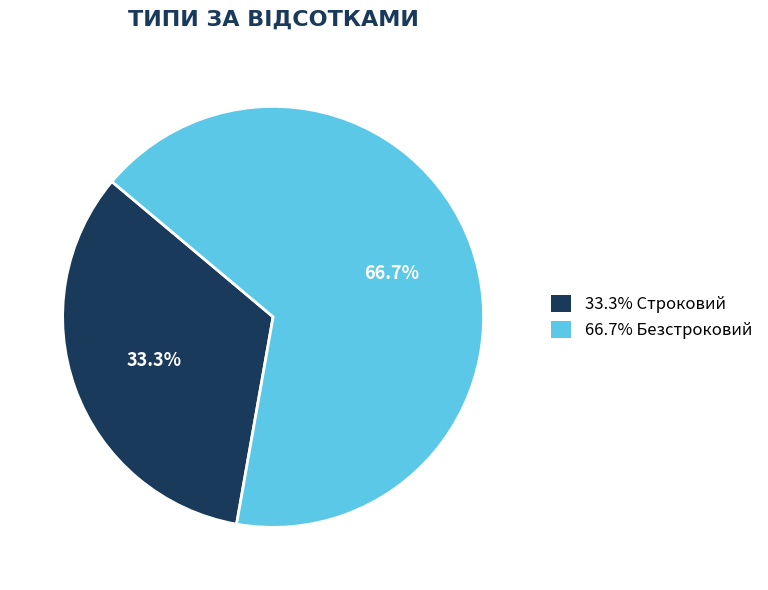

Which slice represents more than half of the pie?

Безстроковий